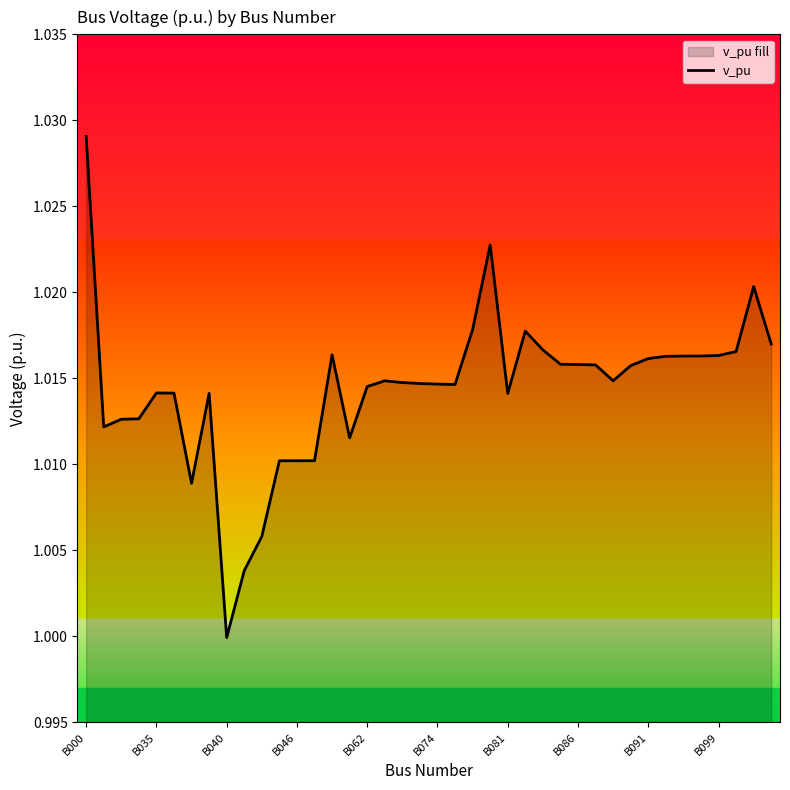

The value at B099 is 1.5. True or false?

False